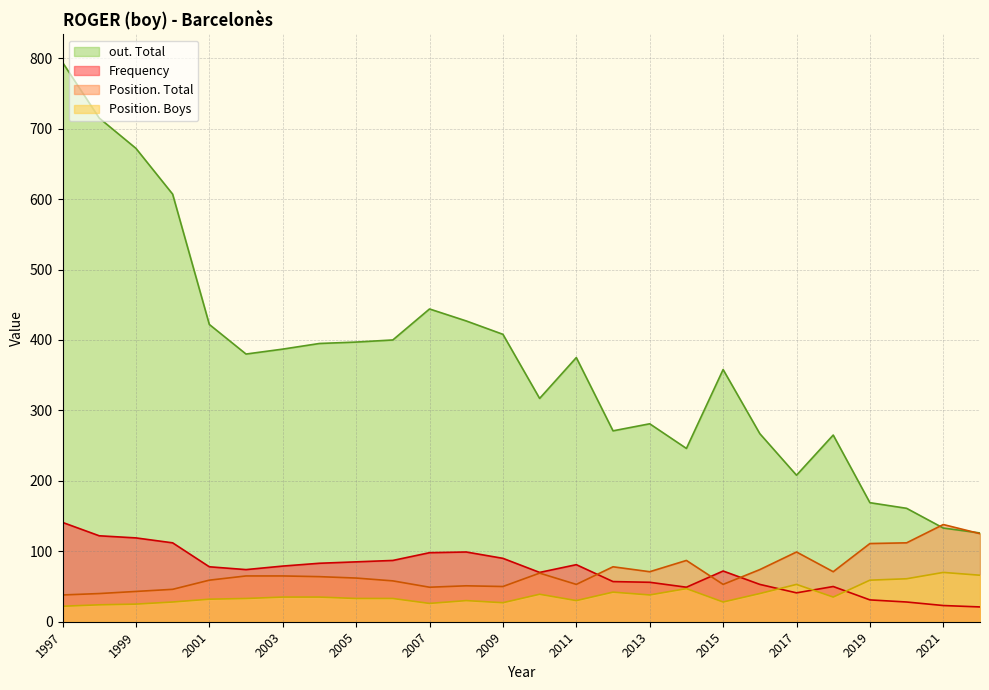

What is the highest value of the Position. Total series?

138